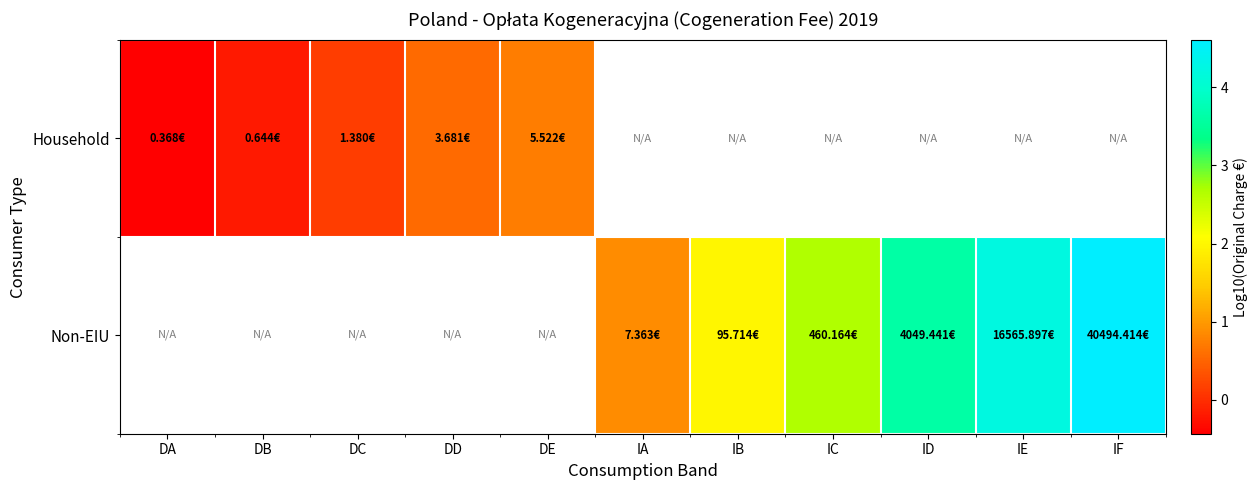

Between IB and IC, which is larger?

IC